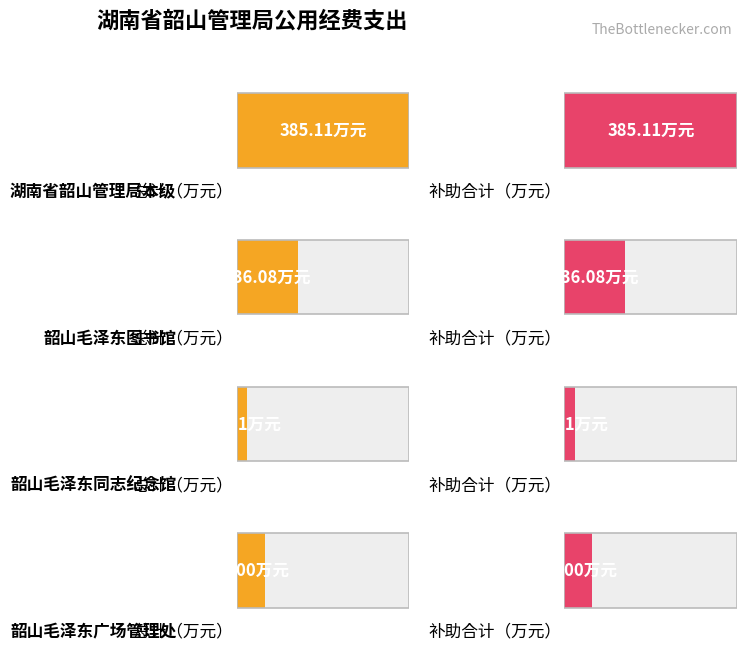

What is the value of the 对事业单位经常性补助合计 bar at the 2nd from the left?

136.1